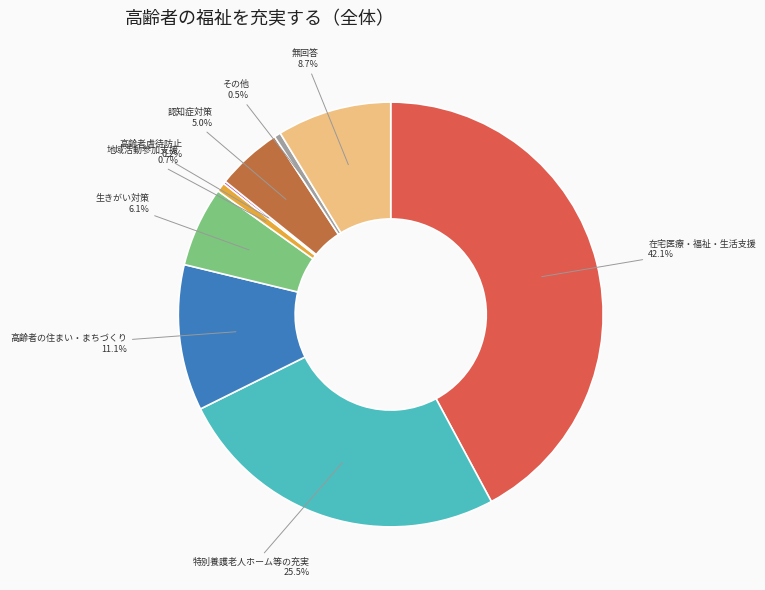

Does any single category account for the majority?

No